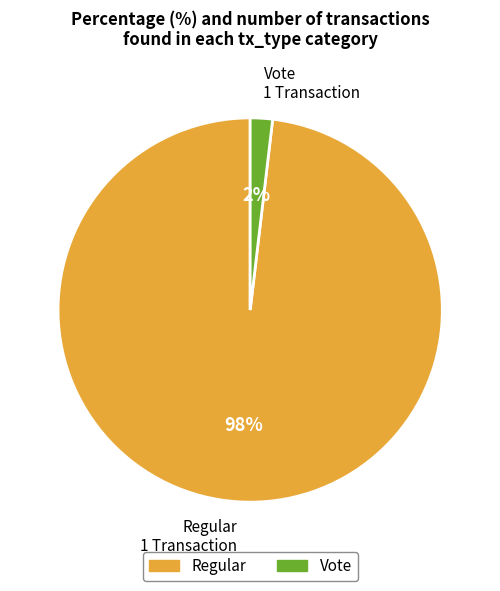

Between Vote 1 Transaction and Regular 1 Transaction, which is larger?

Regular 1 Transaction